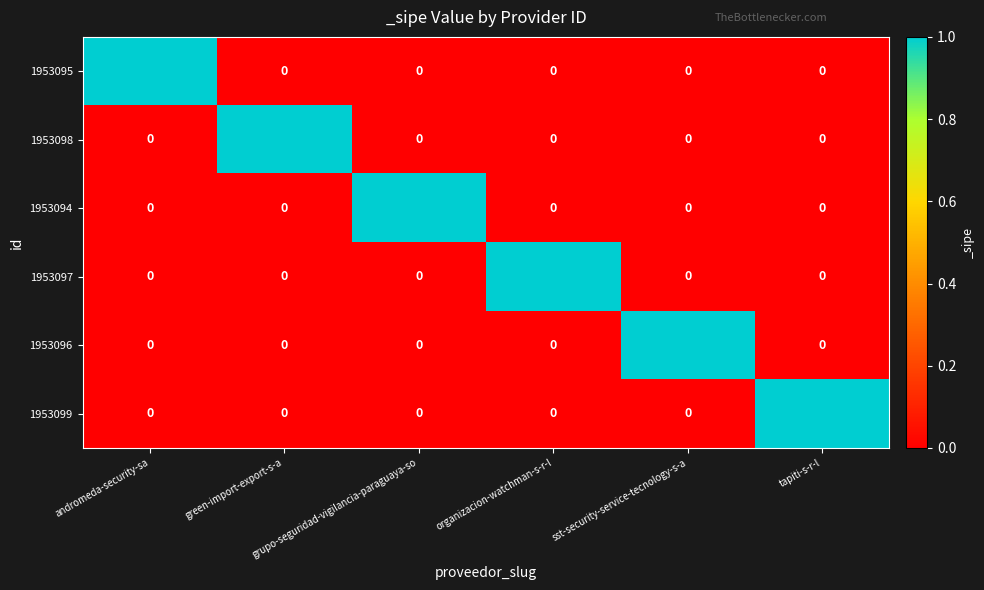

How many values in the 1953098 series exceed 0?

1